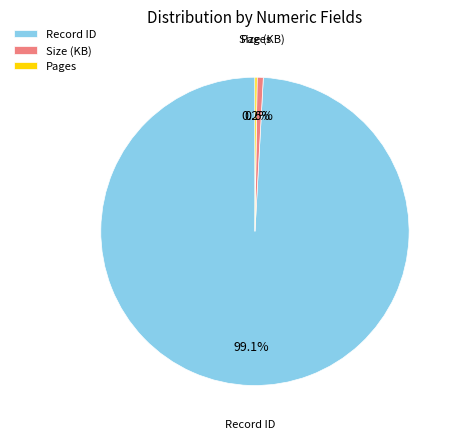

Which slice is the largest?

Record ID